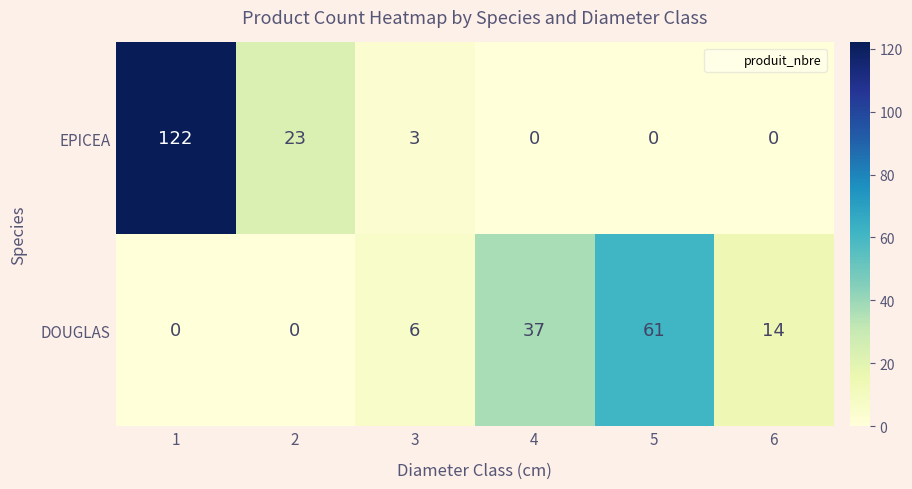

What is the average value of the EPICEA series?

25